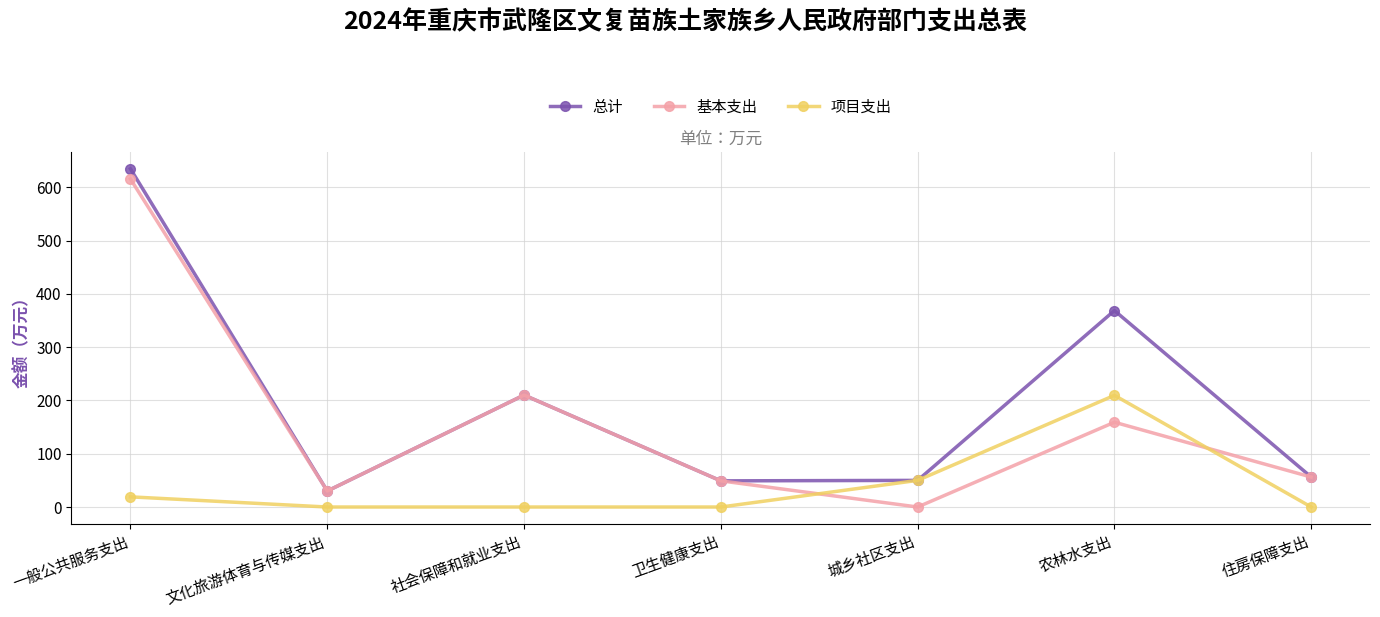

Does the chart have visible grid lines?

Yes